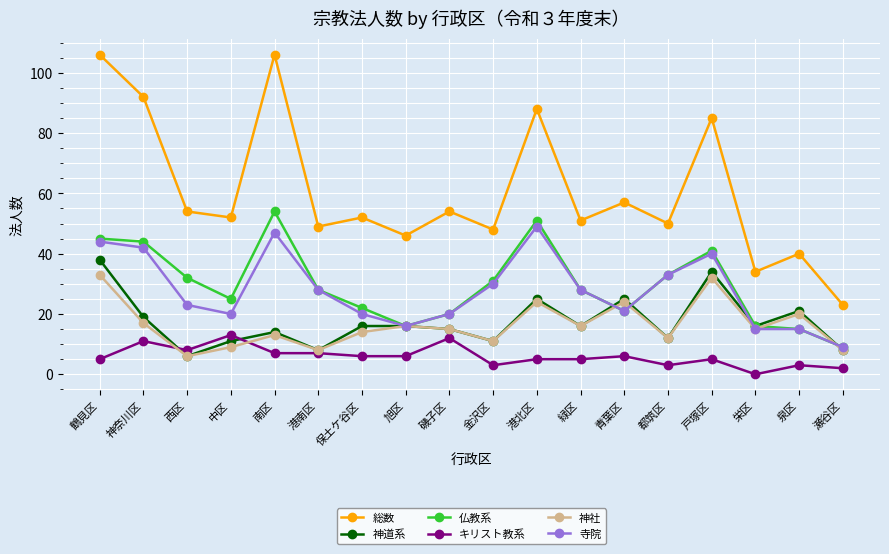

True or false: 神道系 and 総数 intersect in this chart.

False